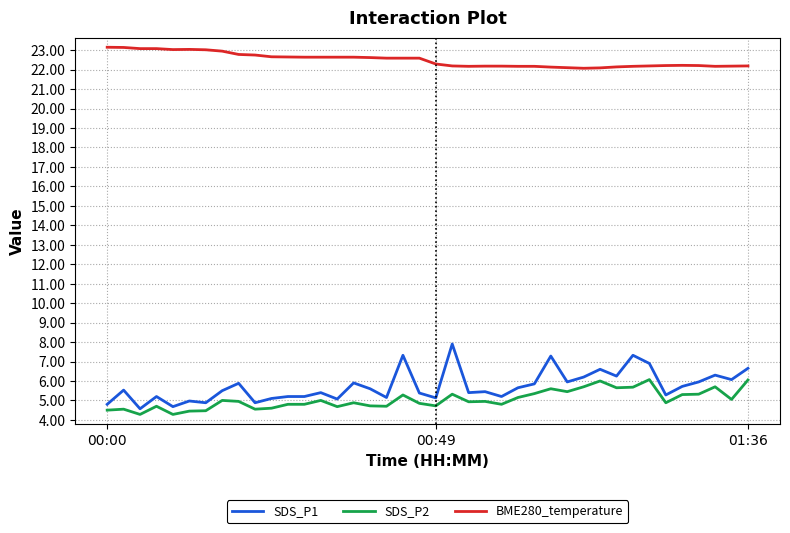

What is the minimum value for BME280_temperature?

22.1